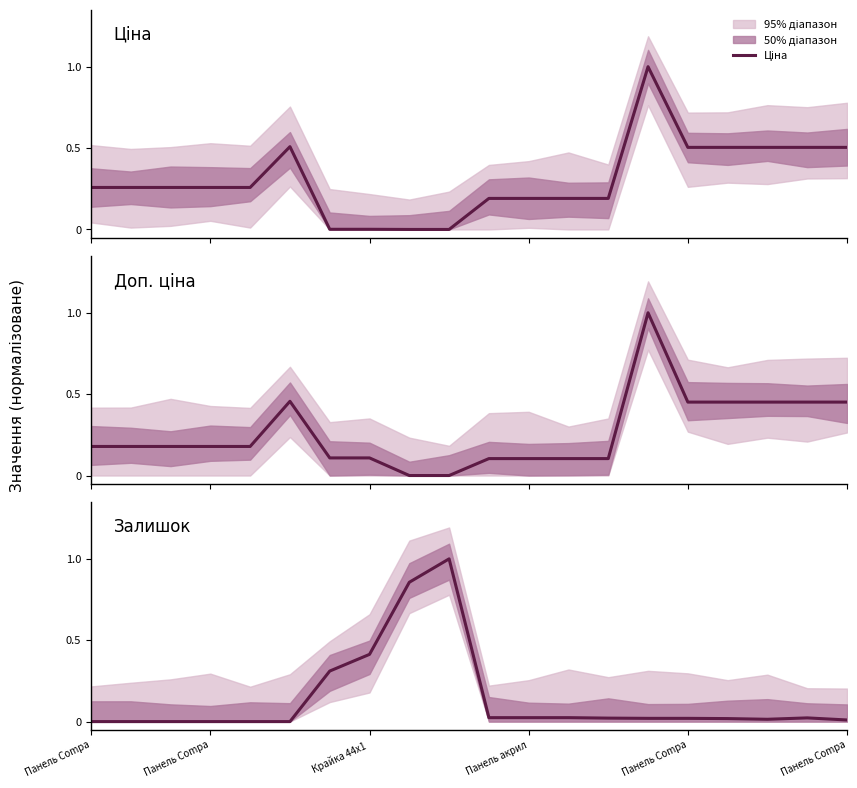

Where is the first local maximum for Доп. ціна?

Панель Compa